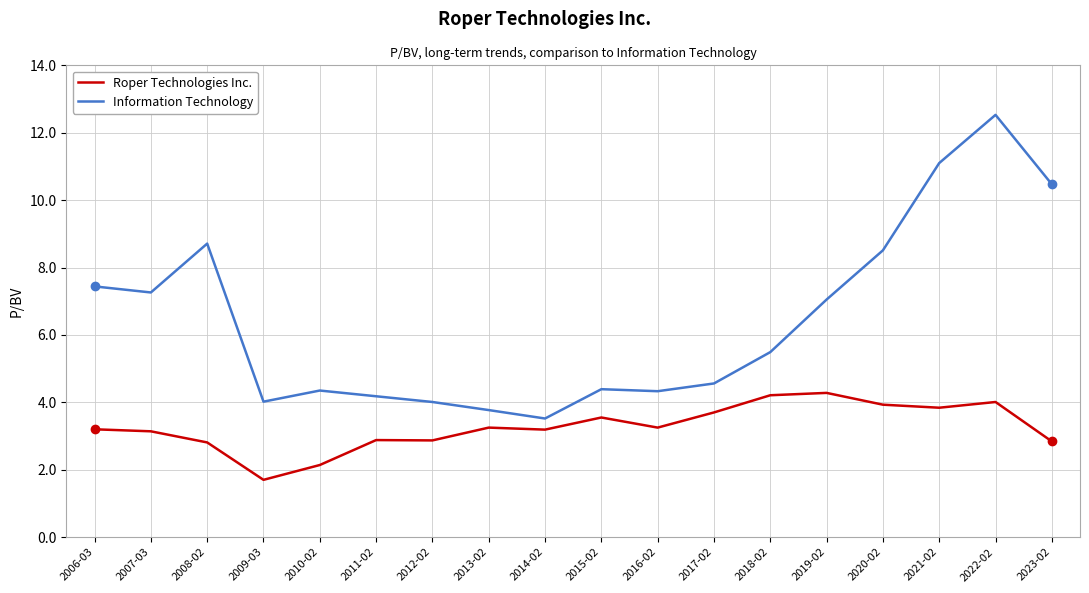

Which series changed the most between 2016-02 and 2022-02?

Information Technology